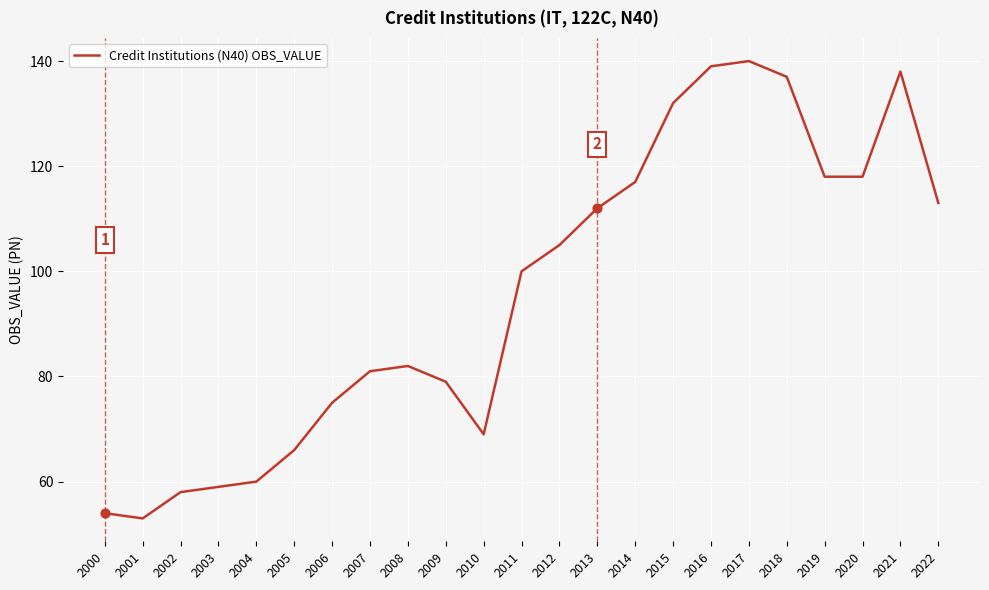

What is the ratio of the value at 2004 to the value at 2000?

1.1